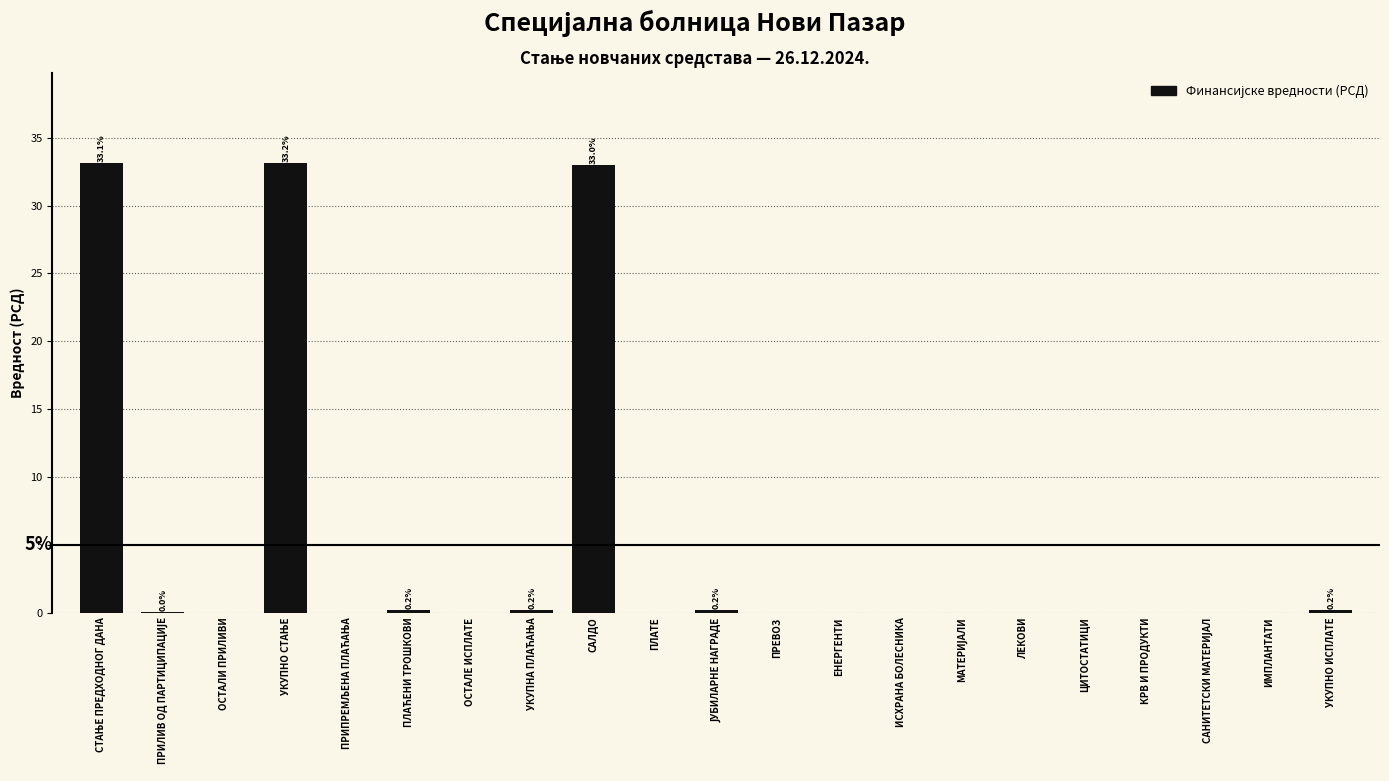

True or false: the data shows -17.5 at ИМПЛАНТАТИ.

False